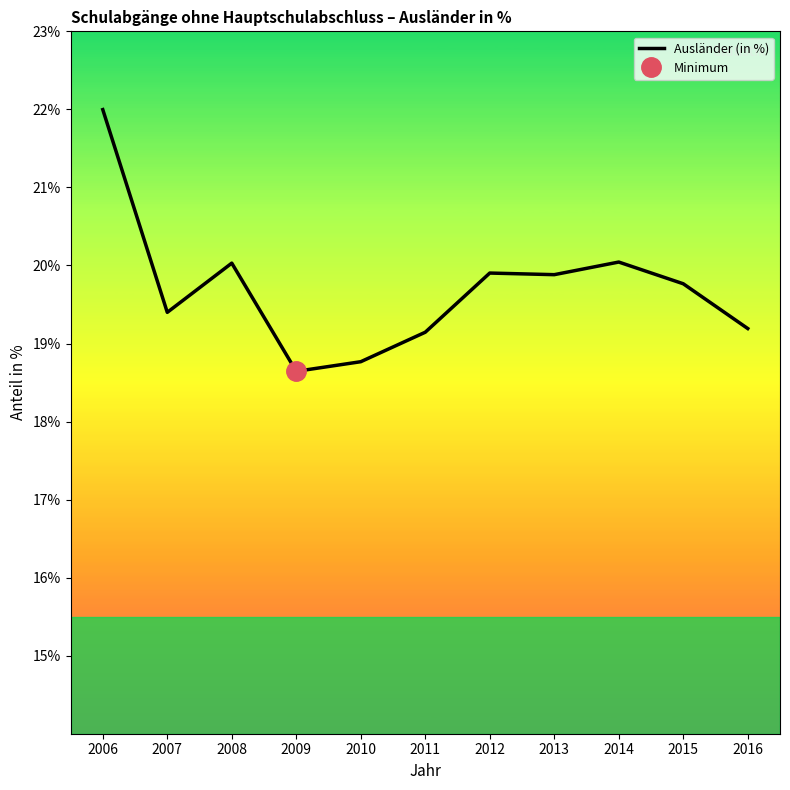

Reading right to left, what are all the values shown in this chart?

2016=19.2	2015=19.8	2014=20.0	2013=19.9	2012=19.9	2011=19.1	2010=18.8	2009=18.6	2008=20.0	2007=19.4	2006=22.0